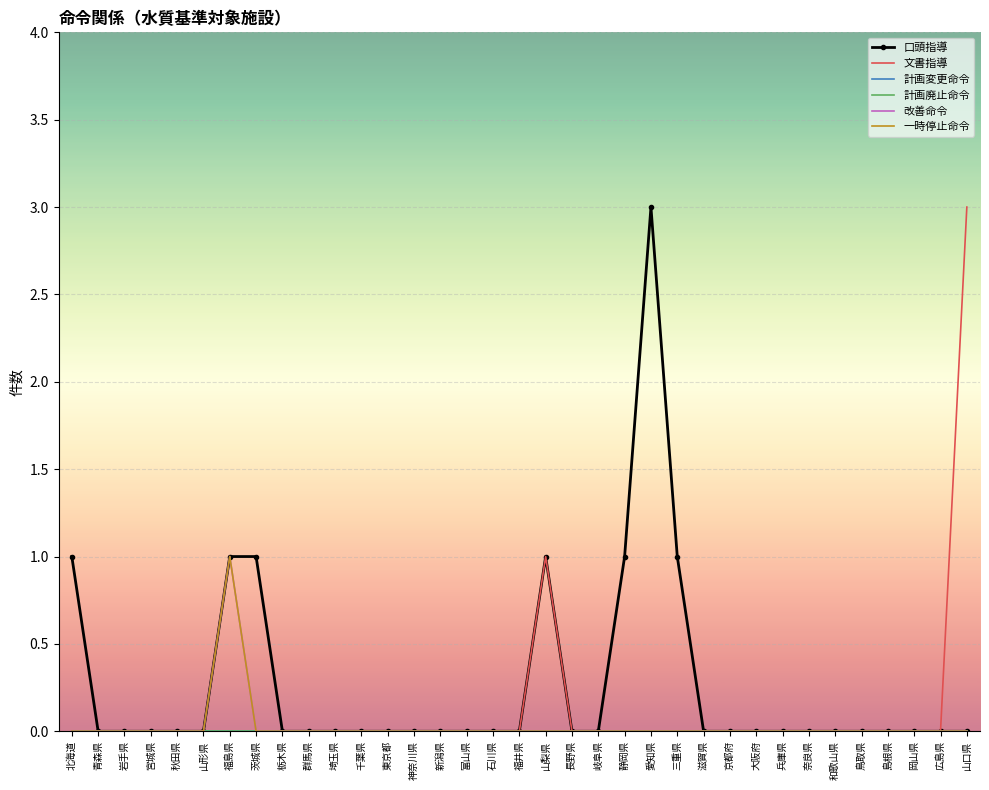

Reading left to right, extract all data points from this chart.

口頭指導: 1	0	0	0	0	0	1	1	0	0	0	0	0	0	0	0	0	0	1	0	0	1	3	1	0	0	0	0	0	0	0	0	0	0	0
文書指導: 0	0	0	0	0	0	0	0	0	0	0	0	0	0	0	0	0	0	1	0	0	0	0	0	0	0	0	0	0	0	0	0	0	0	3
計画変更命令: 0	0	0	0	0	0	0	0	0	0	0	0	0	0	0	0	0	0	0	0	0	0	0	0	0	0	0	0	0	0	0	0	0	0	0
計画廃止命令: 0	0	0	0	0	0	0	0	0	0	0	0	0	0	0	0	0	0	0	0	0	0	0	0	0	0	0	0	0	0	0	0	0	0	0
改善命令: 0	0	0	0	0	0	1	0	0	0	0	0	0	0	0	0	0	0	0	0	0	0	0	0	0	0	0	0	0	0	0	0	0	0	0
一時停止命令: 0	0	0	0	0	0	1	0	0	0	0	0	0	0	0	0	0	0	0	0	0	0	0	0	0	0	0	0	0	0	0	0	0	0	0